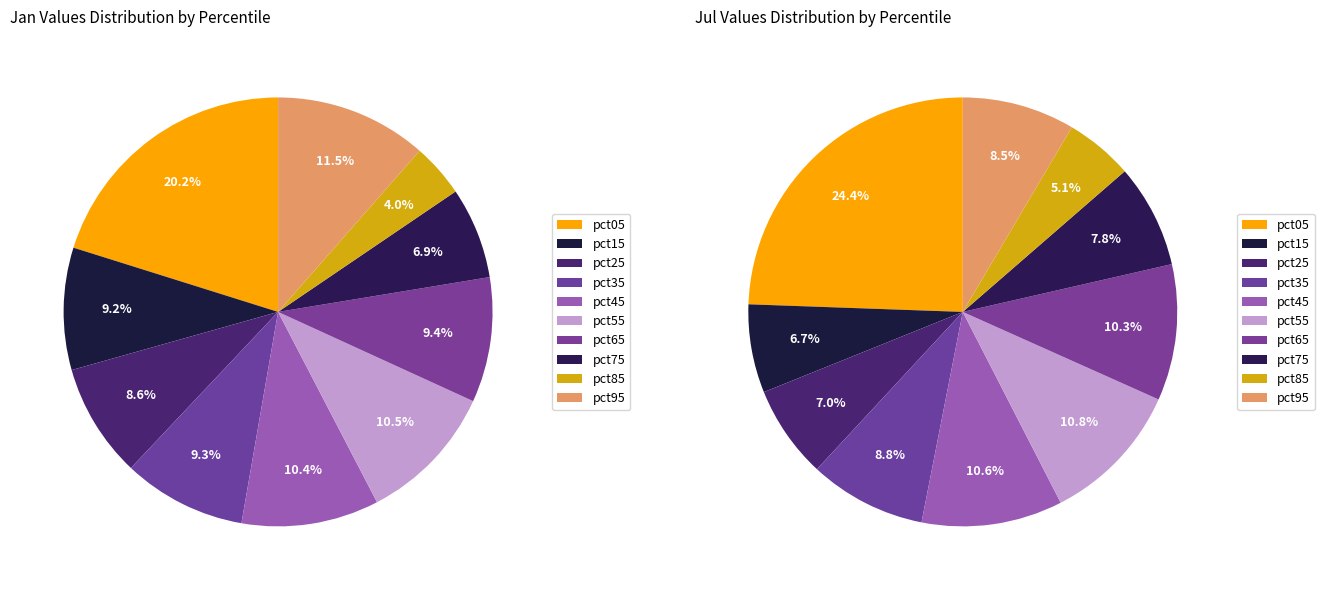

Which has a higher value, 6 or 8?

6